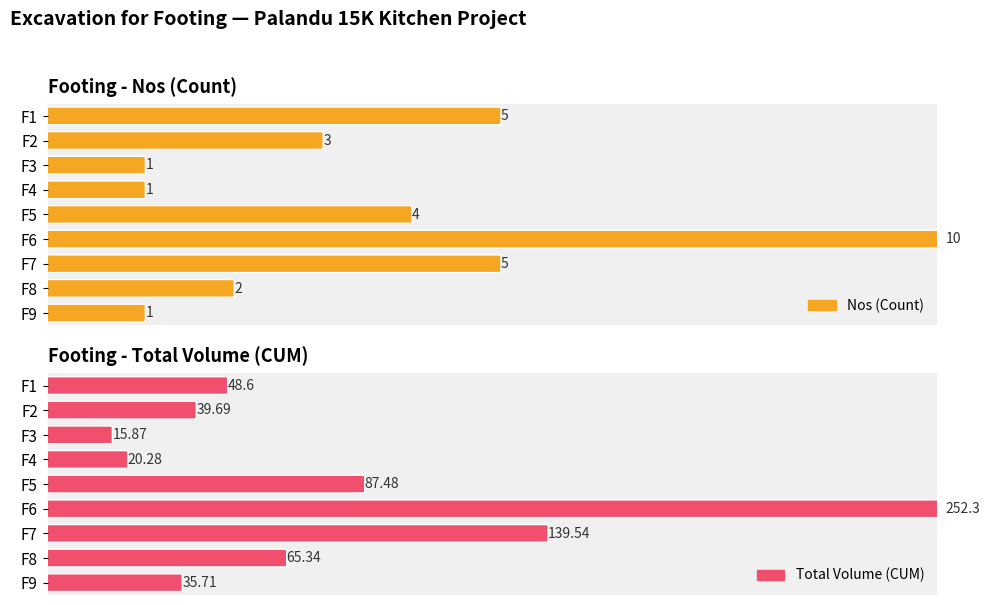

Reading left to right, what are all the values shown in this chart?

Nos: F1=5.0	F2=3.0	F3=1.0	F4=1.0	F5=4.0	F6=10.0	F7=5.0	F8=2.0	F9=1.0
Total: F1=48.6	F2=39.7	F3=15.9	F4=20.3	F5=87.5	F6=252.3	F7=139.5	F8=65.3	F9=35.7